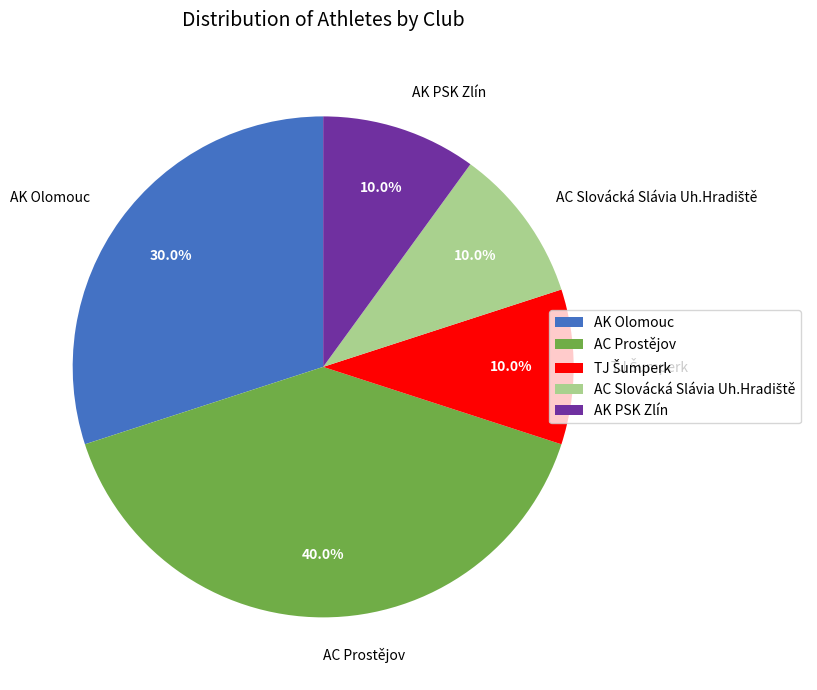

Is there a majority slice in this chart?

No